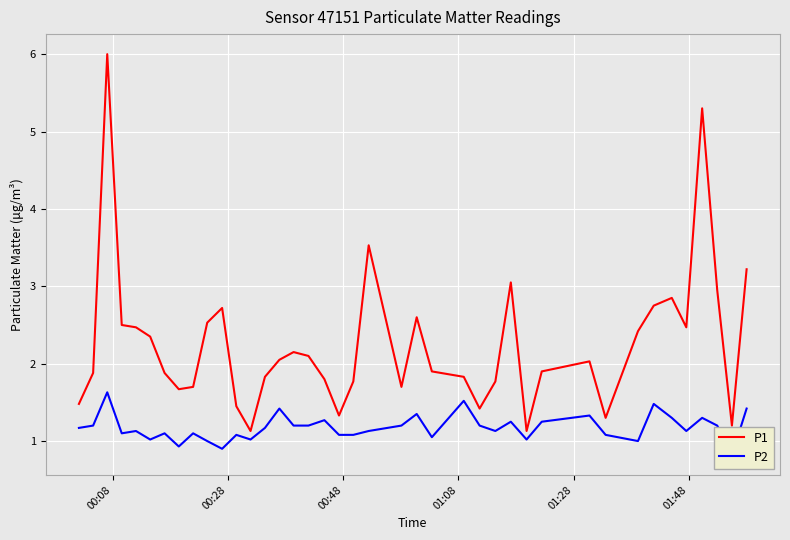

What is the maximum value for P1?

6.0